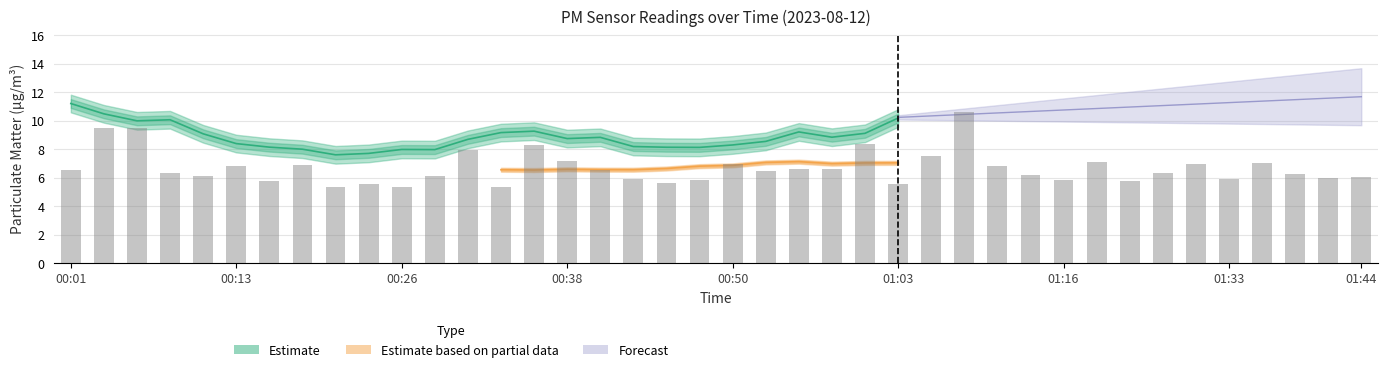

What is the minimum value shown in the chart?

5.3